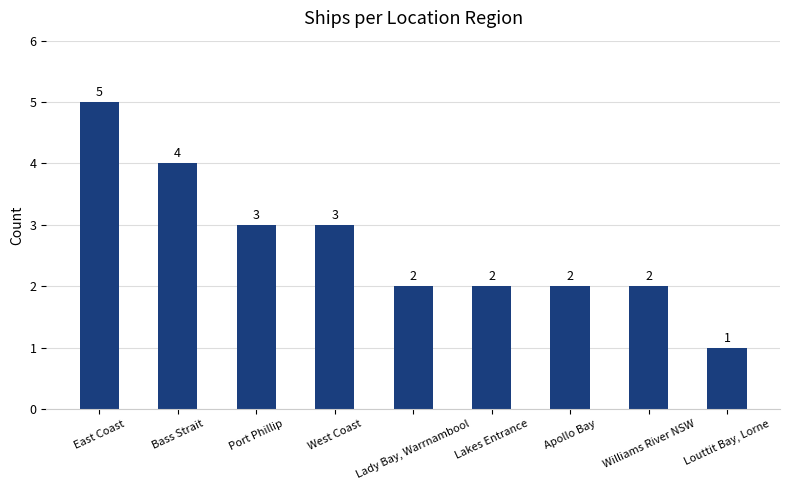

Is it true that the value at Port Phillip is 2?

False